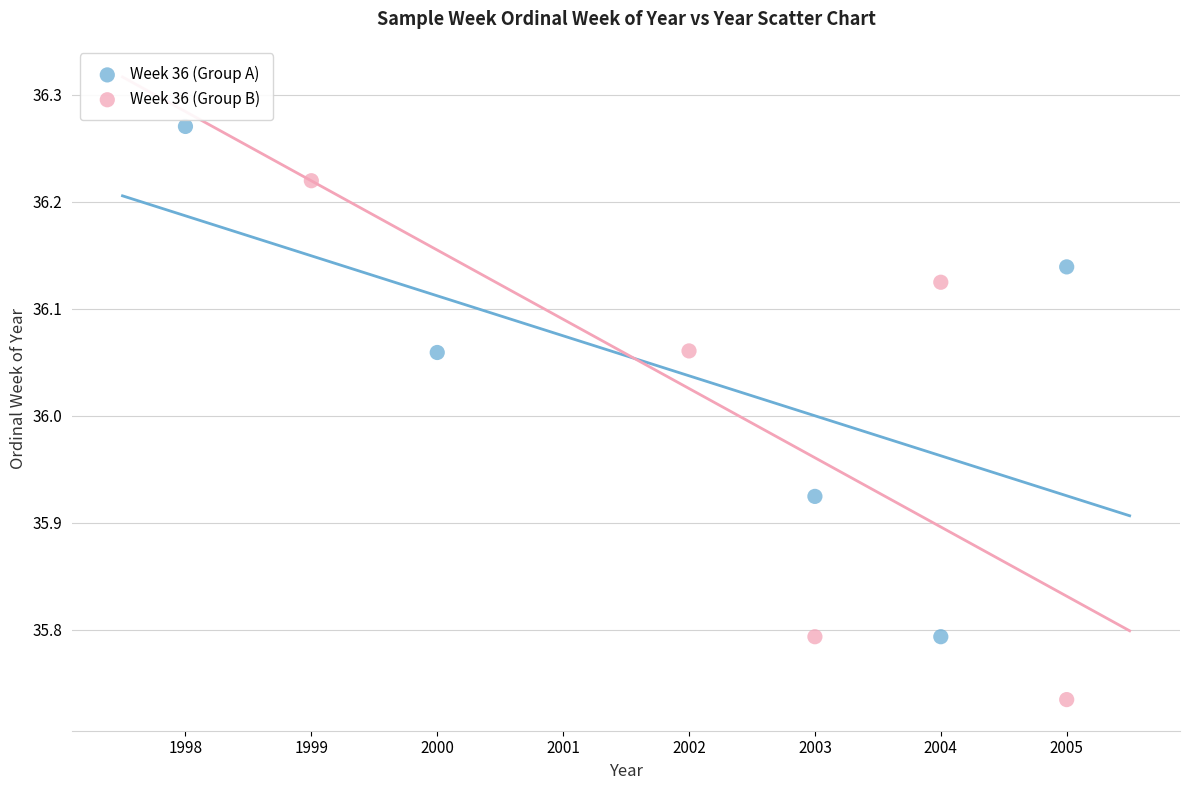

Which series reaches the maximum Y coordinate?

Week 36 (Group A)